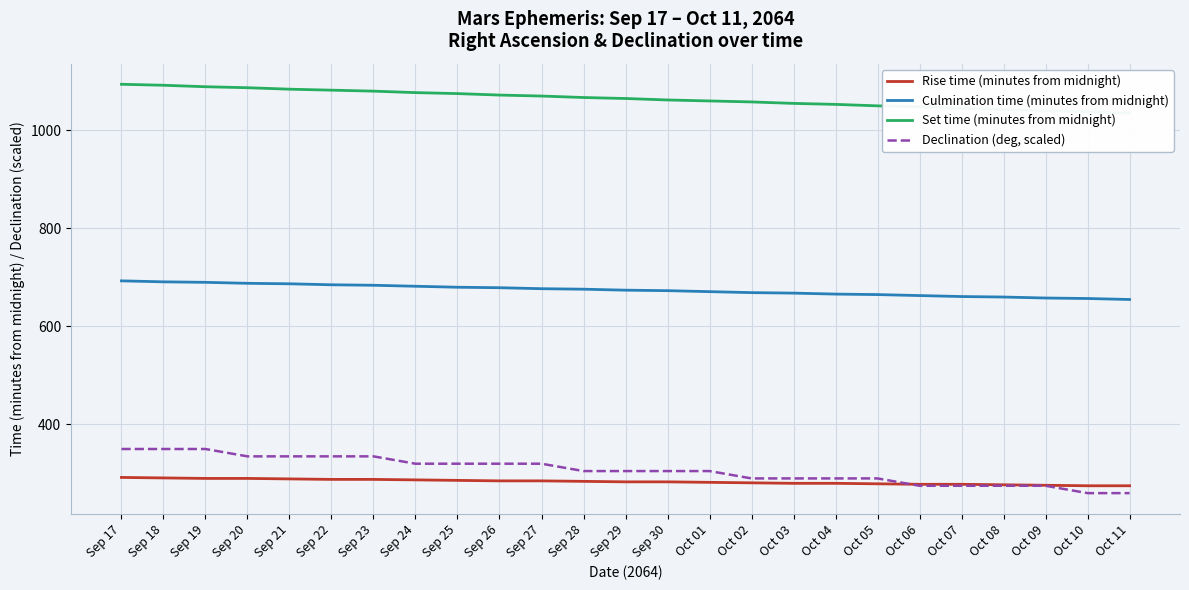

The value of Declination (deg, scaled) at Oct 09 is 370. True or false?

False